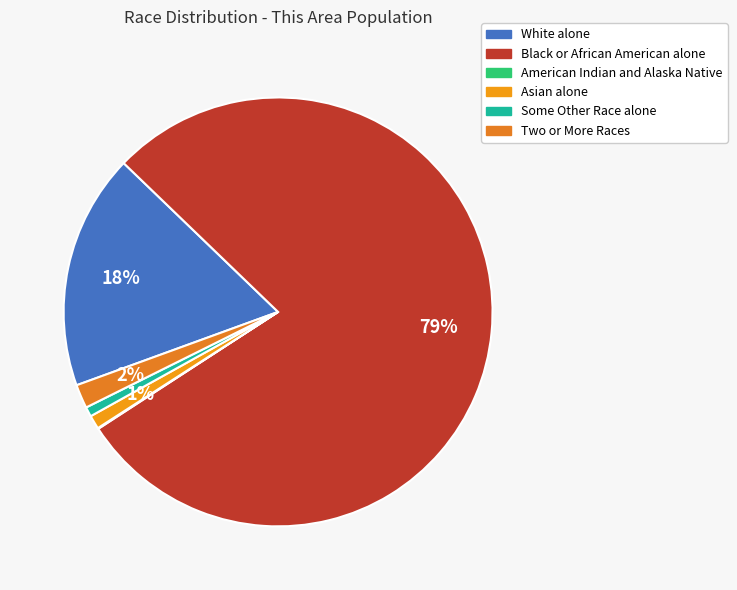

Which category has the biggest portion of the pie?

Black or African American alone